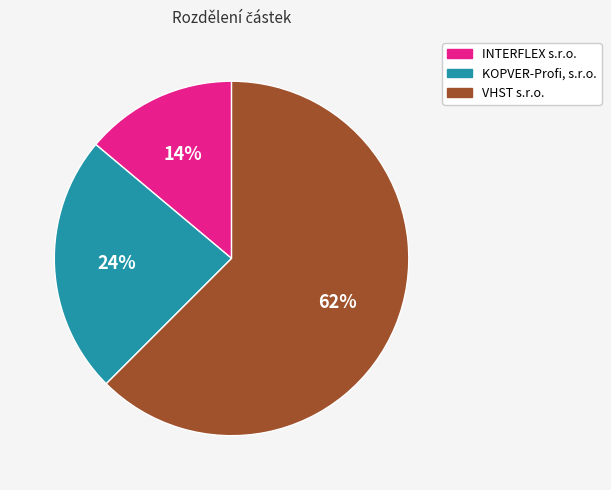

What is the largest slice in the pie chart?

VHST s.r.o.